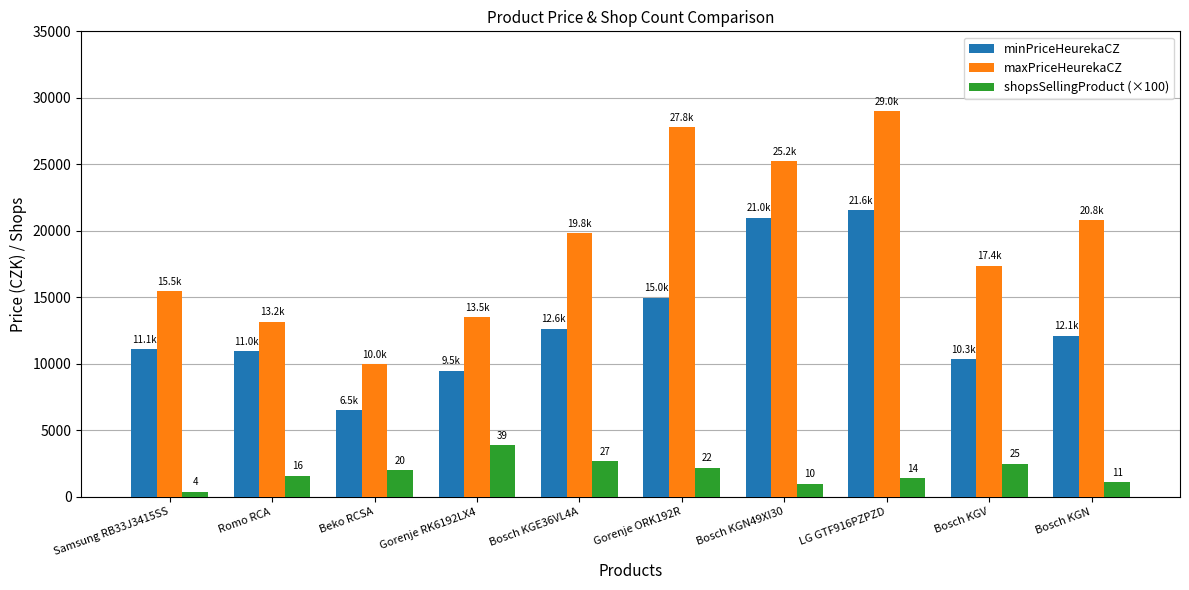

Count the number of data series in this chart.

3